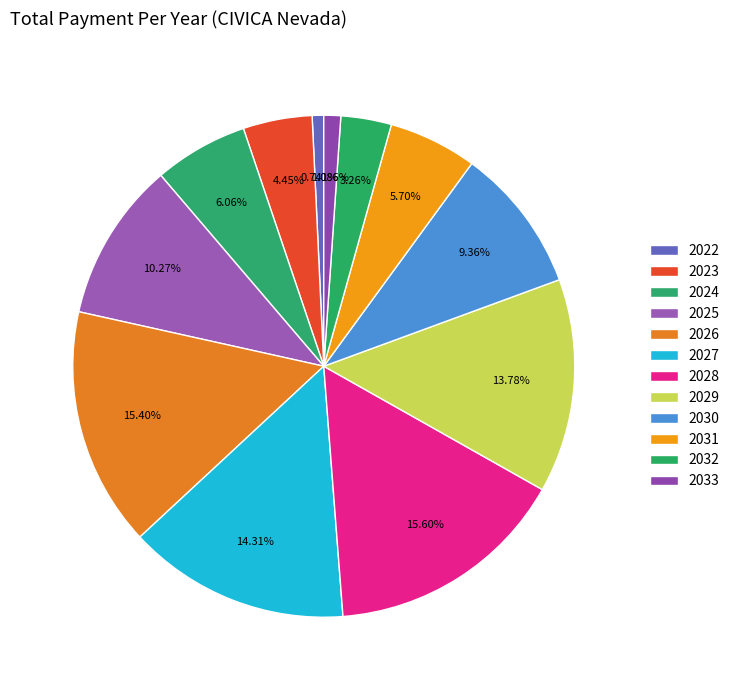

How many segments does this pie chart have?

12